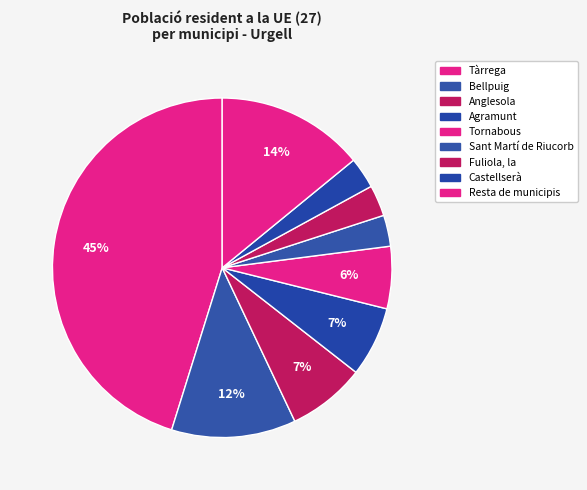

Count the number of slices in the pie.

9